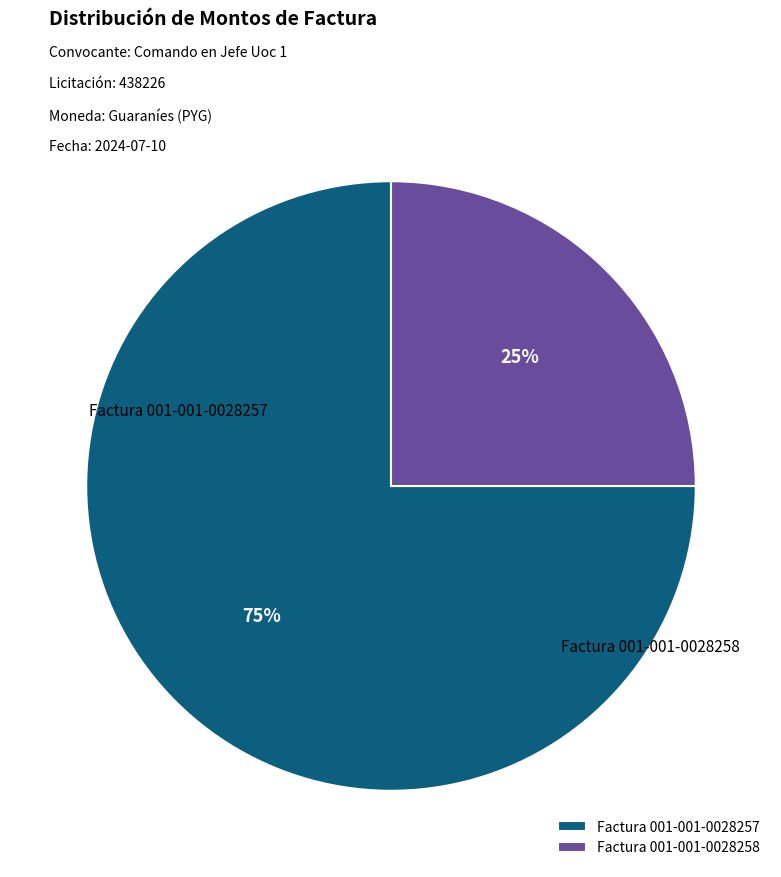

Which has a higher value, Factura 001-001-0028258 or Factura 001-001-0028257?

Factura 001-001-0028257